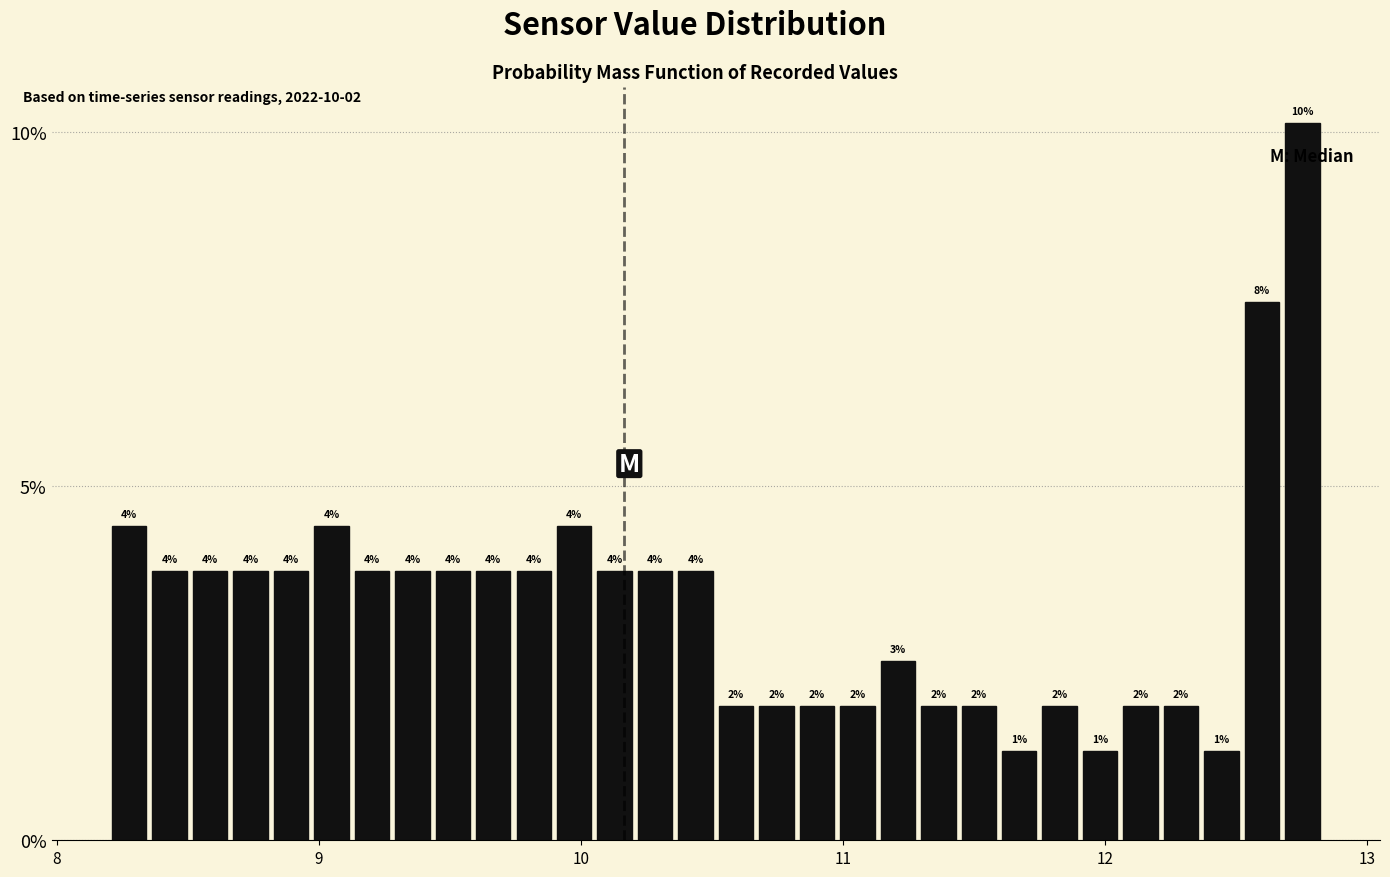

Around what value on the x-axis is the tallest bar? Give the approximate position of its centre, as read against the axis.

12.8